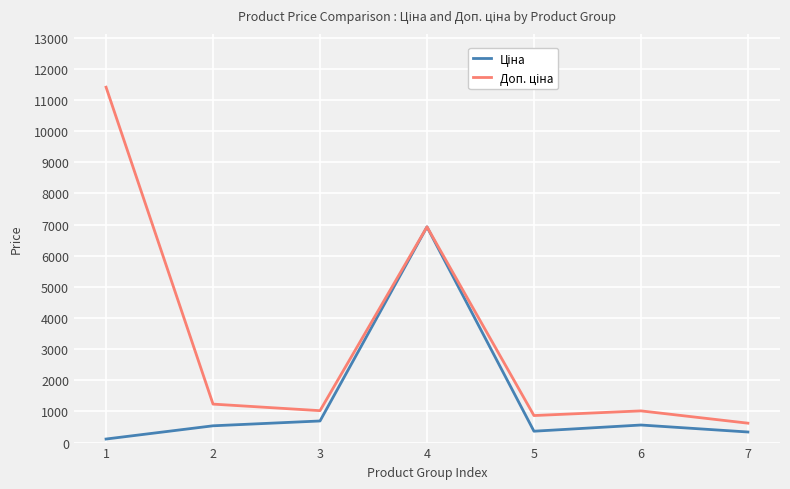

What is the difference between the highest and lowest values at 5?

502.8